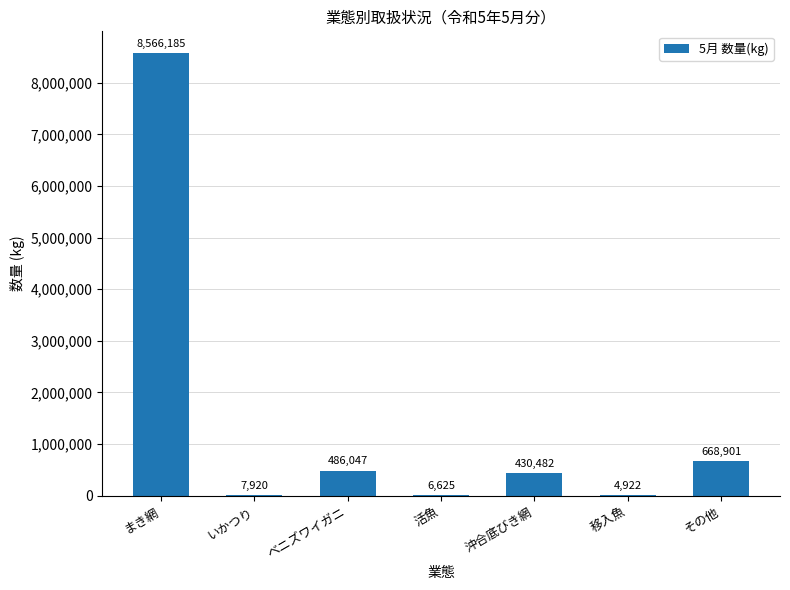

At which label is the value closest to 4285553?

その他